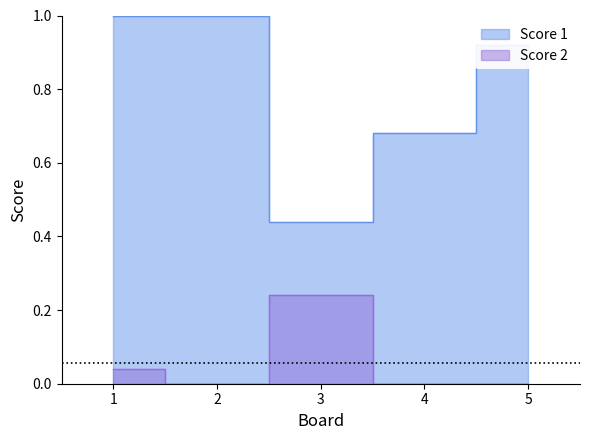

What is the value of the Score 1 point at the 4th from the left?

0.7